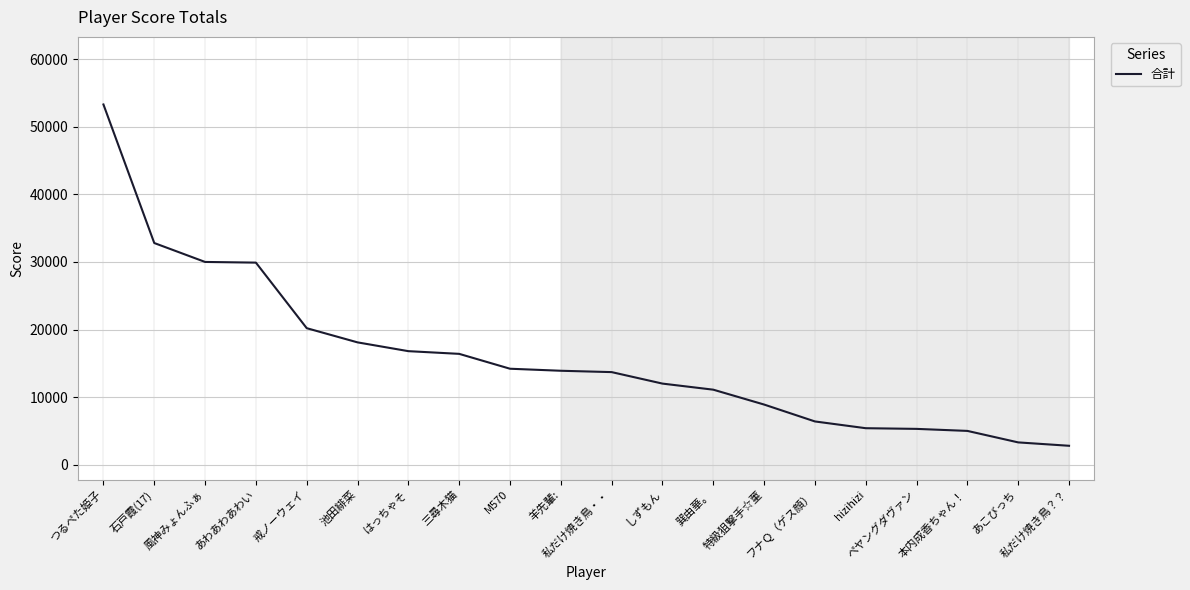

What is the difference between the maximum and minimum values?

50500